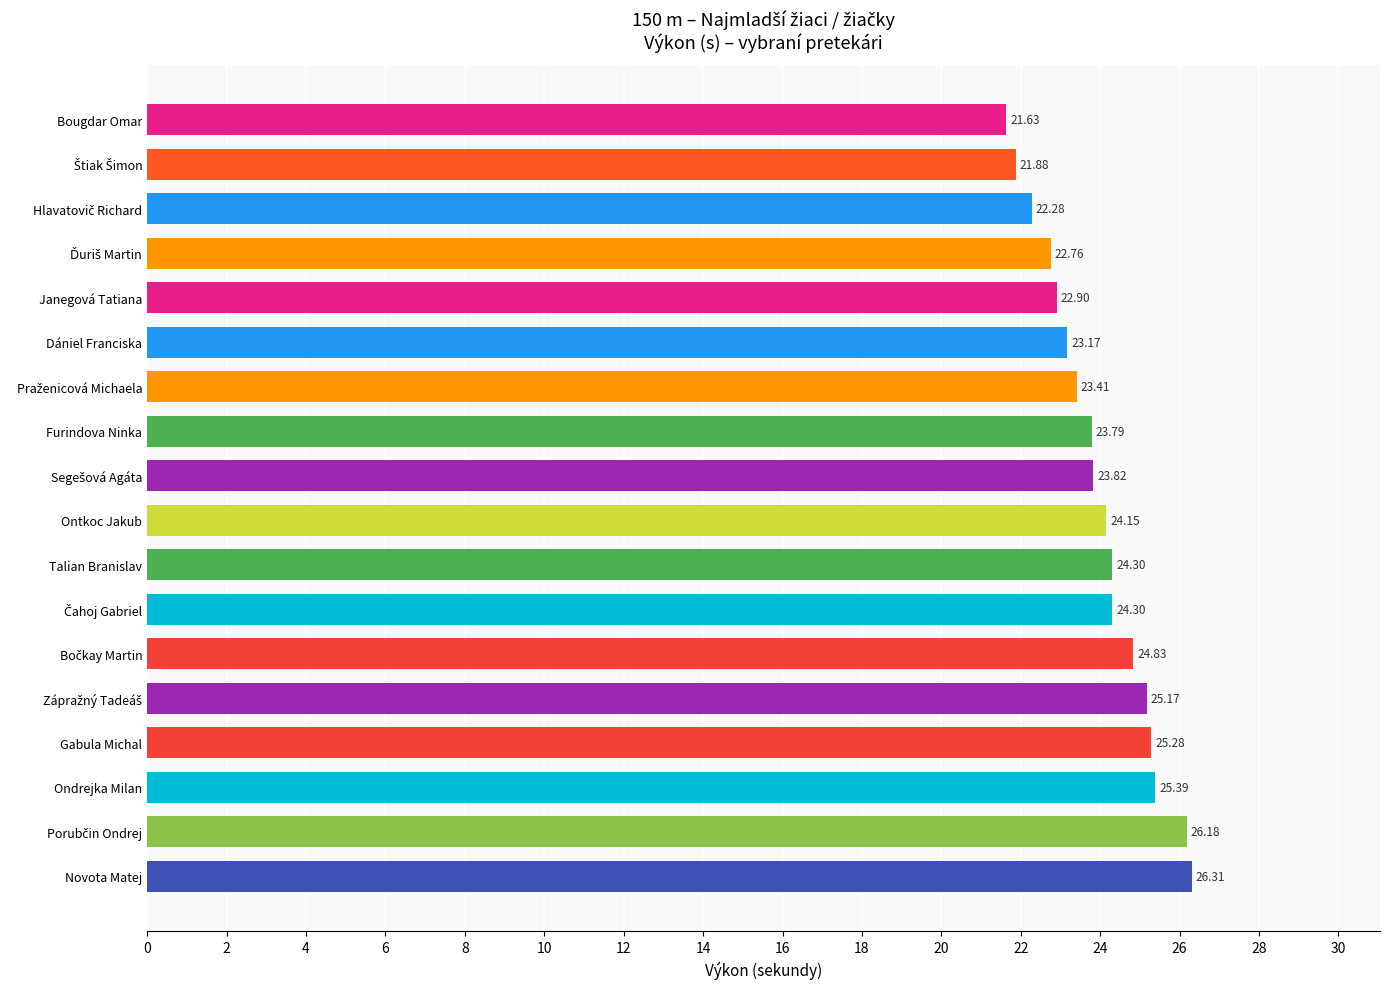

What is the minimum value shown in the chart?

21.6